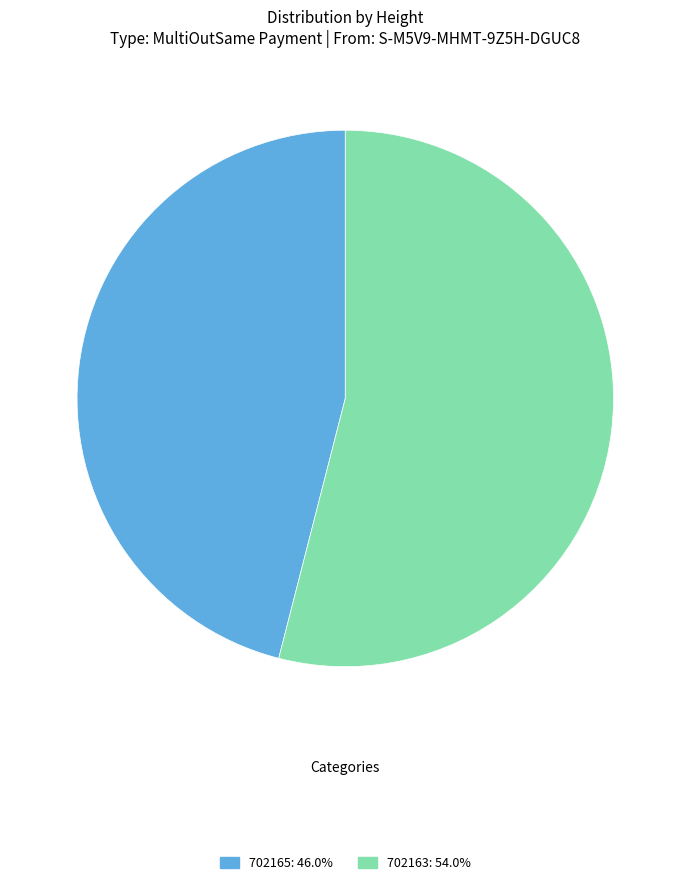

Combined, do 702165: 46.0% and 702163: 54.0% account for over 50%?

Yes